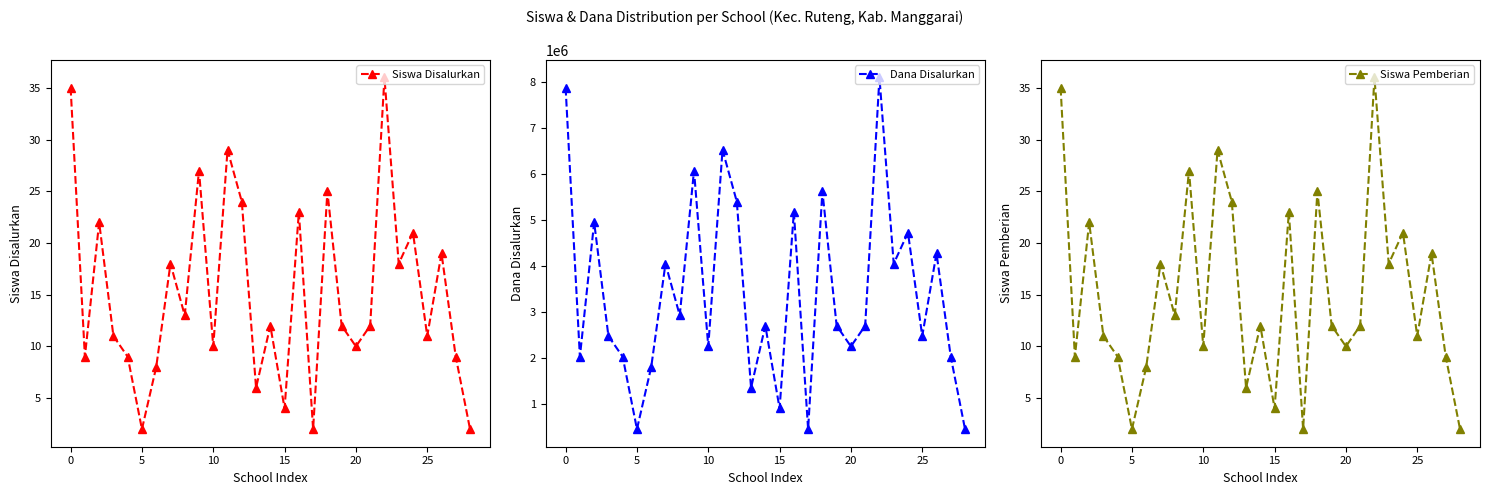

How many data points in Siswa Disalurkan are above 12?

13